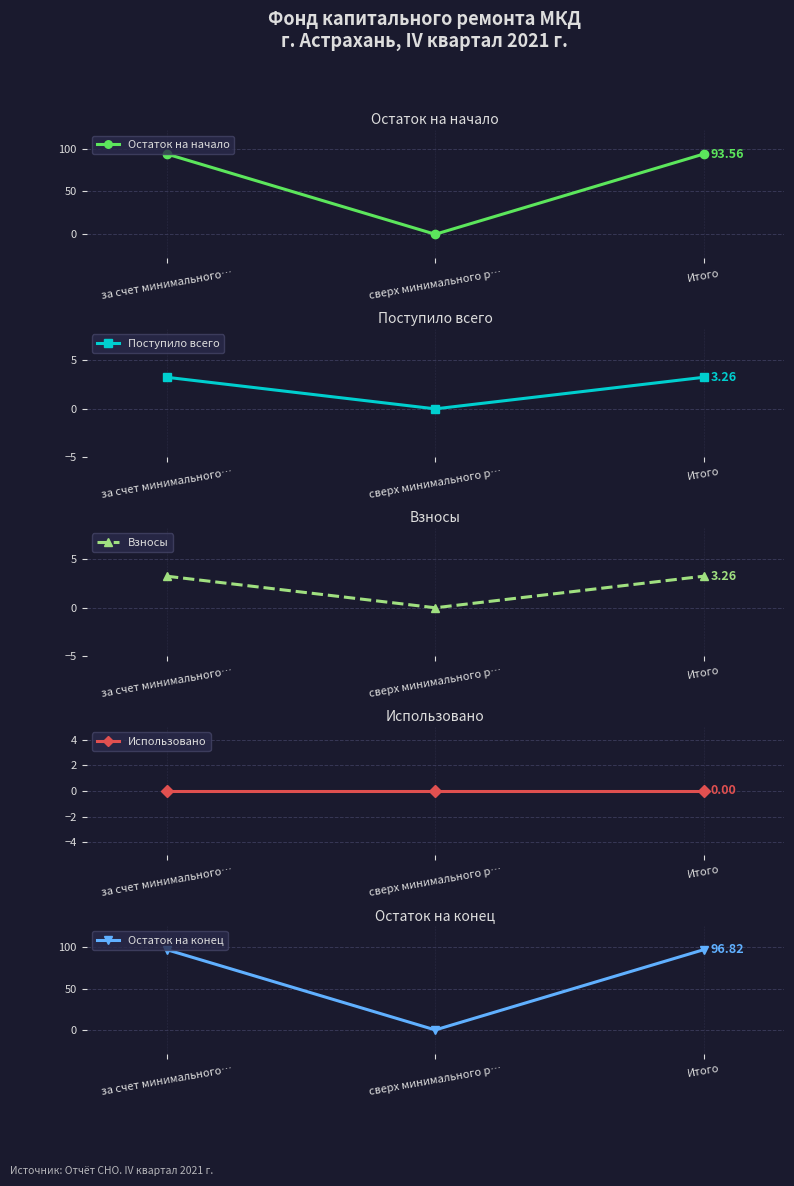

Reading left to right, transcribe all the data shown in this chart.

Остаток на начало: 93.6	0.0	93.6
Поступило всего: 3.3	0.0	3.3
Взносы: 3.3	0.0	3.3
Использовано: 0.0	0.0	0.0
Остаток на конец: 96.8	0.0	96.8